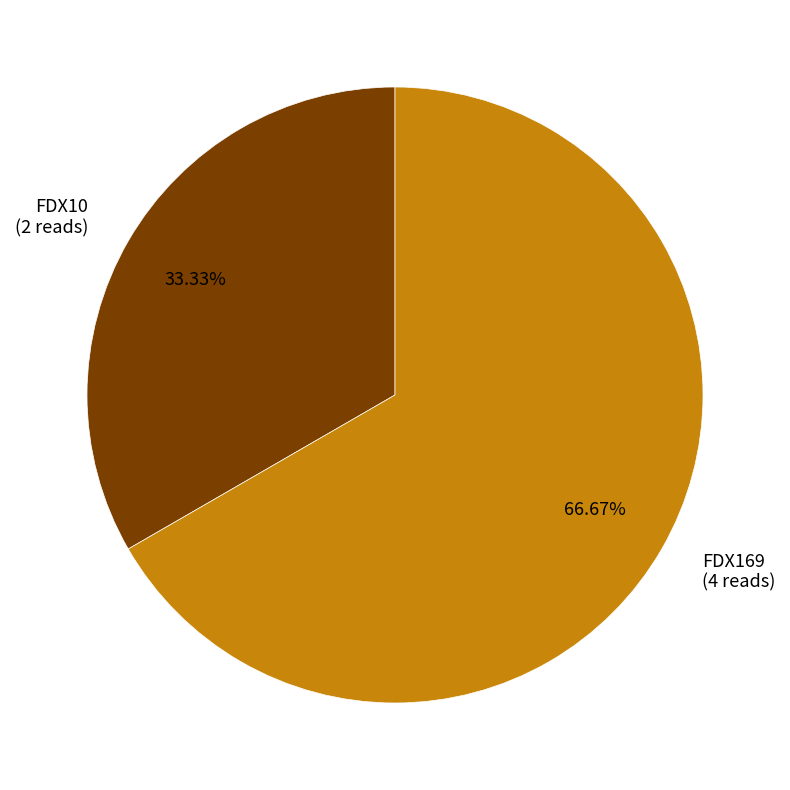

What is the smallest slice in the pie chart?

FDX10